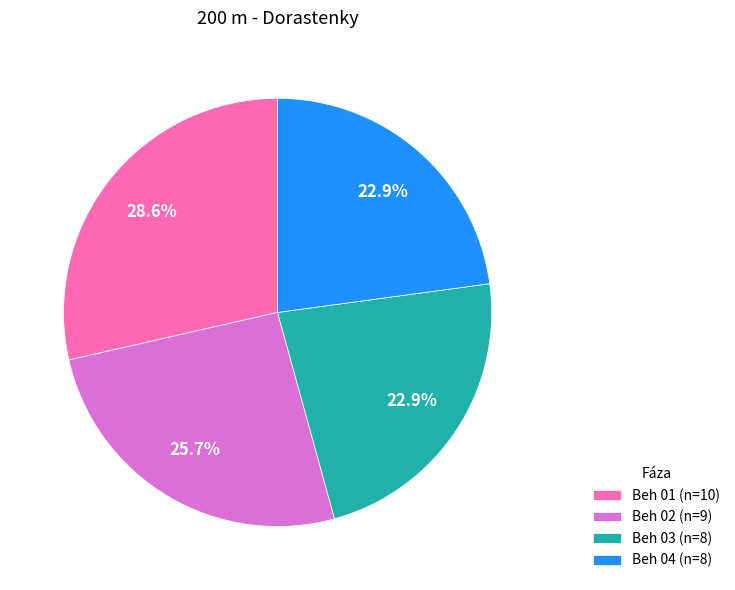

To the nearest percent, what is the average slice percentage?

25%